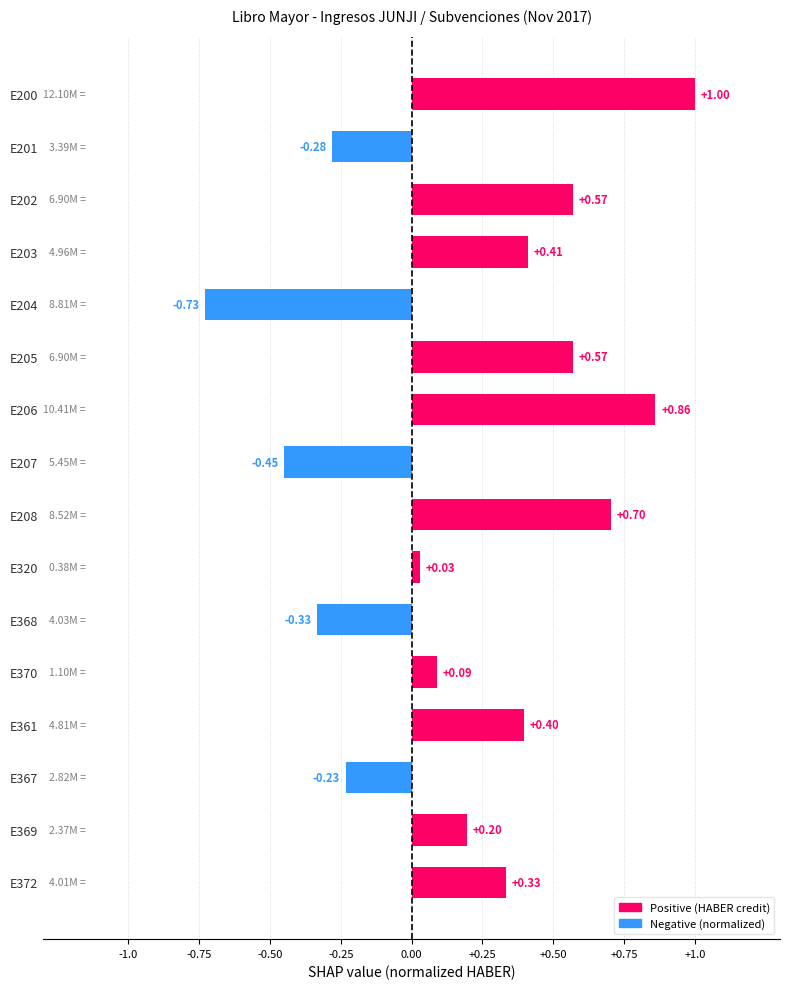

Between E203 and E204, which is larger?

E203